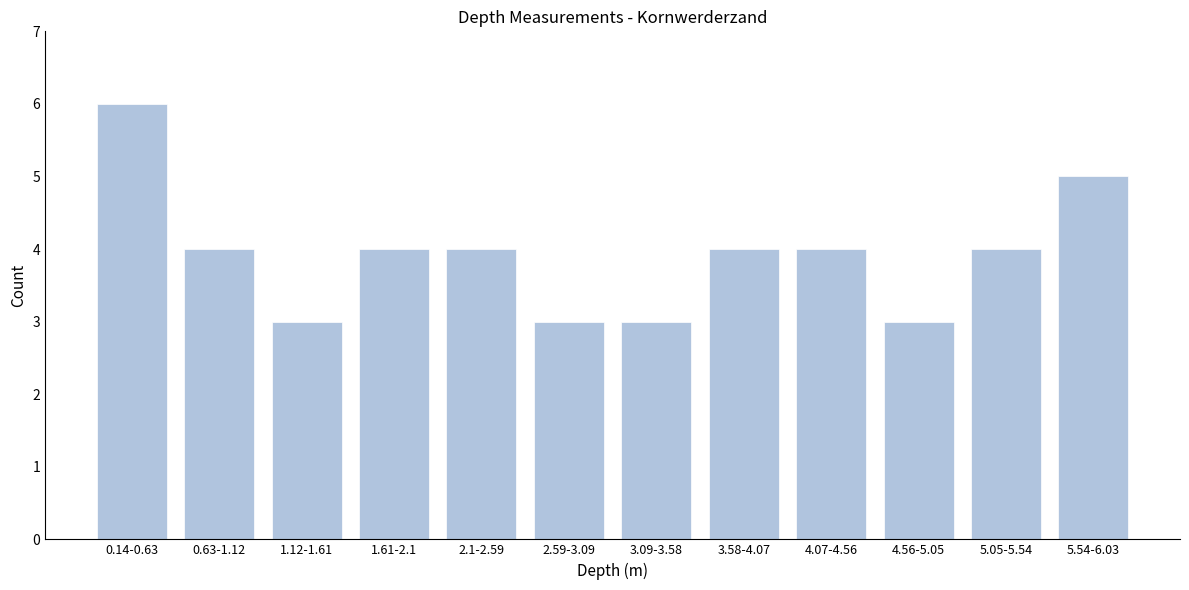

Reading left to right, list all the values displayed in this chart.

6	4	3	4	4	3	3	4	4	3	4	5